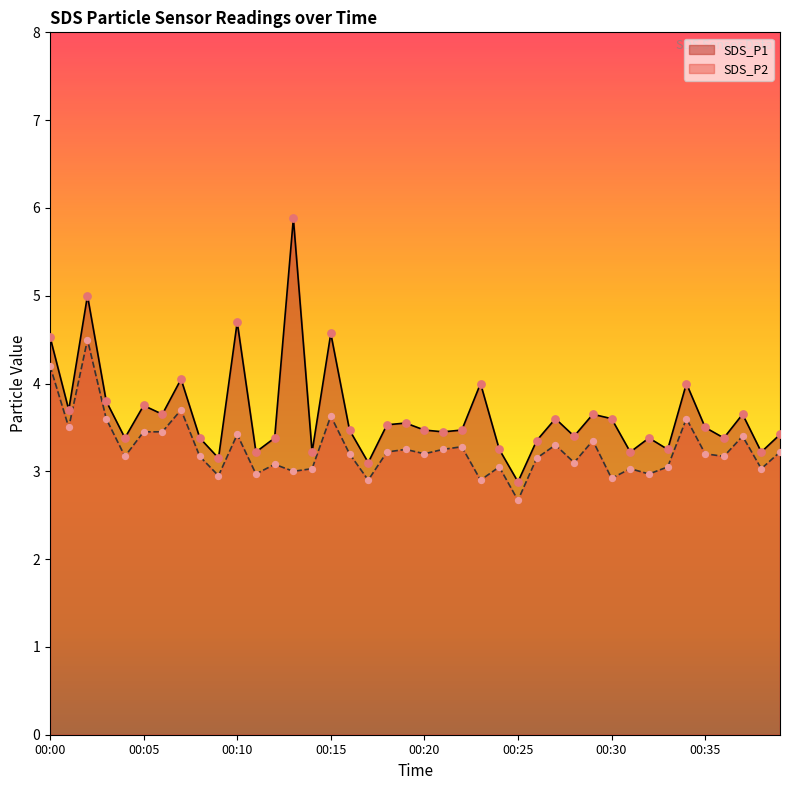

What are all the series names shown in the legend?

SDS_P1, SDS_P2